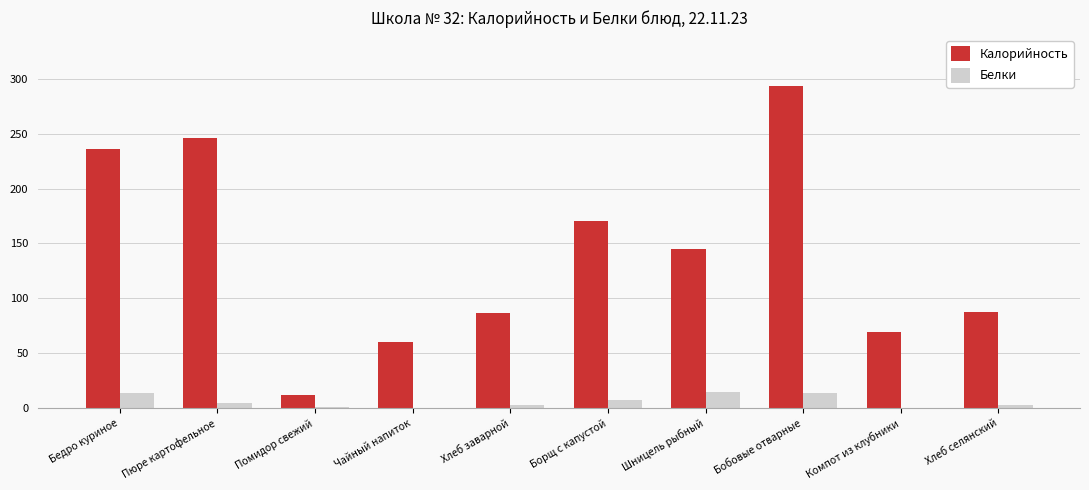

What is the sum of all Белки values?

61.2